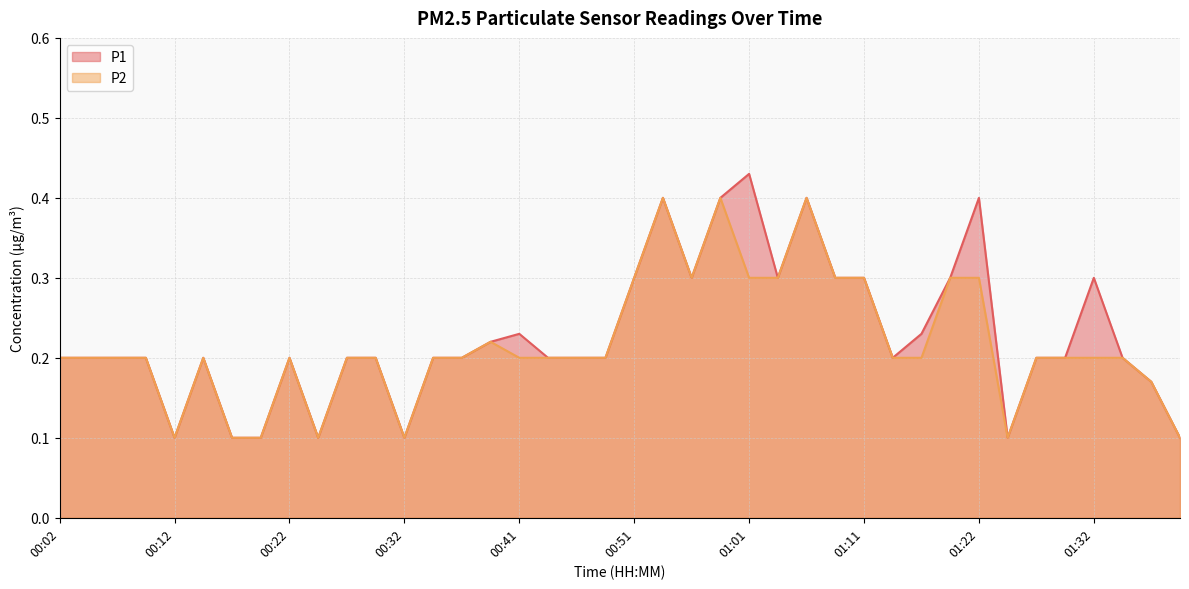

Reading left to right, extract all data points from this chart.

P1: 00:02=0.2	00:04=0.2	00:07=0.2	00:09=0.2	00:12=0.1	00:14=0.2	00:17=0.1	00:19=0.1	00:22=0.2	00:24=0.1	00:27=0.2	00:29=0.2	00:32=0.1	00:34=0.2	00:36=0.2	00:39=0.2	00:41=0.2	00:44=0.2	00:46=0.2	00:49=0.2	00:51=0.3	00:54=0.4	00:56=0.3	00:59=0.4	01:01=0.4	01:04=0.3	01:06=0.4	01:09=0.3	01:11=0.3	01:14=0.2	01:16=0.2	01:19=0.3	01:22=0.4	01:24=0.1	01:27=0.2	01:29=0.2	01:32=0.3	01:34=0.2	01:37=0.2	01:39=0.1
P2: 00:02=0.2	00:04=0.2	00:07=0.2	00:09=0.2	00:12=0.1	00:14=0.2	00:17=0.1	00:19=0.1	00:22=0.2	00:24=0.1	00:27=0.2	00:29=0.2	00:32=0.1	00:34=0.2	00:36=0.2	00:39=0.2	00:41=0.2	00:44=0.2	00:46=0.2	00:49=0.2	00:51=0.3	00:54=0.4	00:56=0.3	00:59=0.4	01:01=0.3	01:04=0.3	01:06=0.4	01:09=0.3	01:11=0.3	01:14=0.2	01:16=0.2	01:19=0.3	01:22=0.3	01:24=0.1	01:27=0.2	01:29=0.2	01:32=0.2	01:34=0.2	01:37=0.2	01:39=0.1